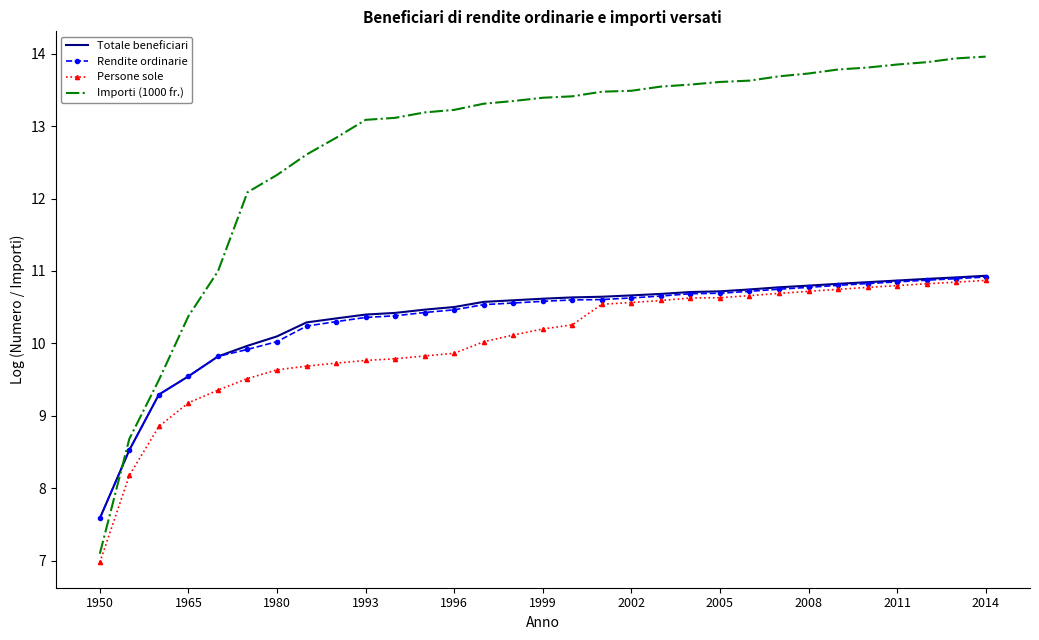

What is the maximum value shown in the chart?

14.0